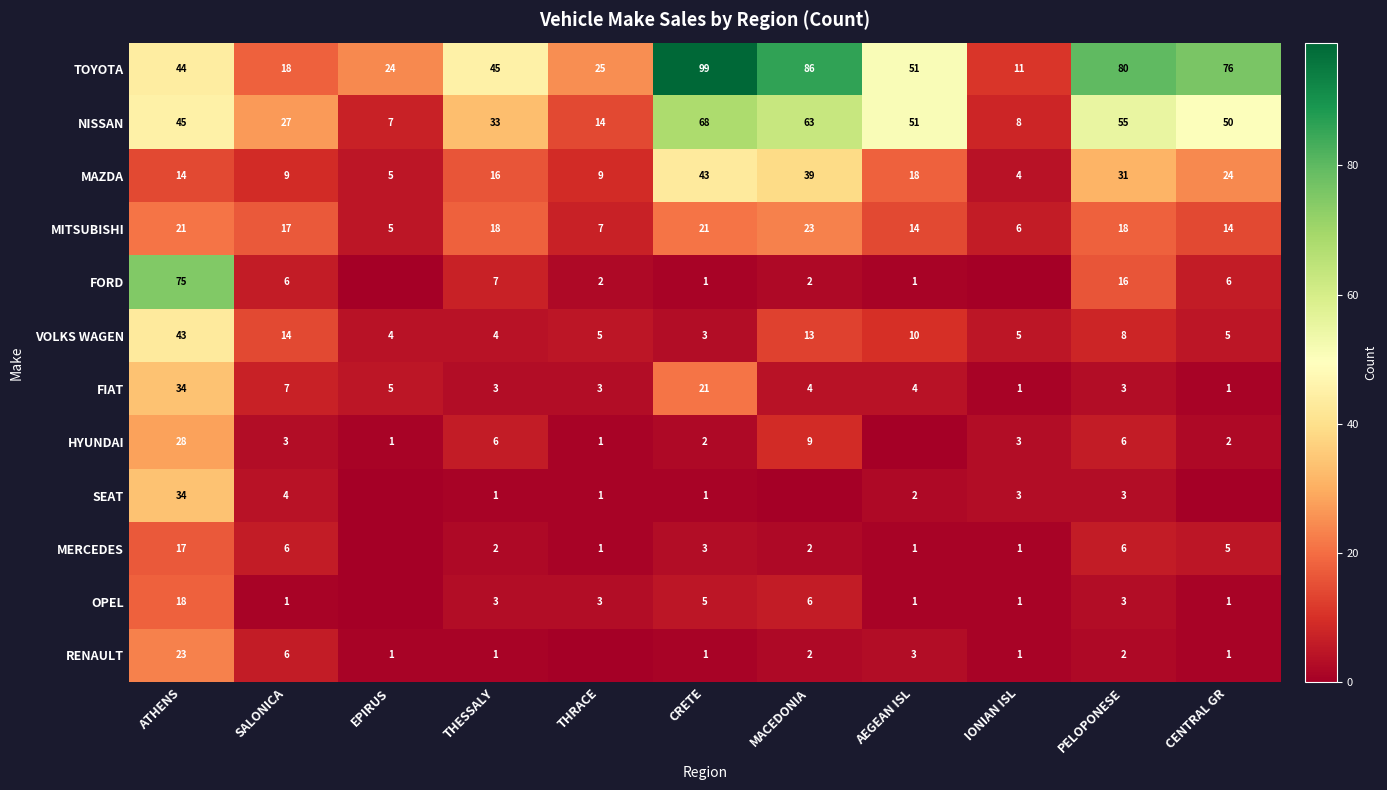

What is the difference between the highest and lowest values at THESSALY?

44